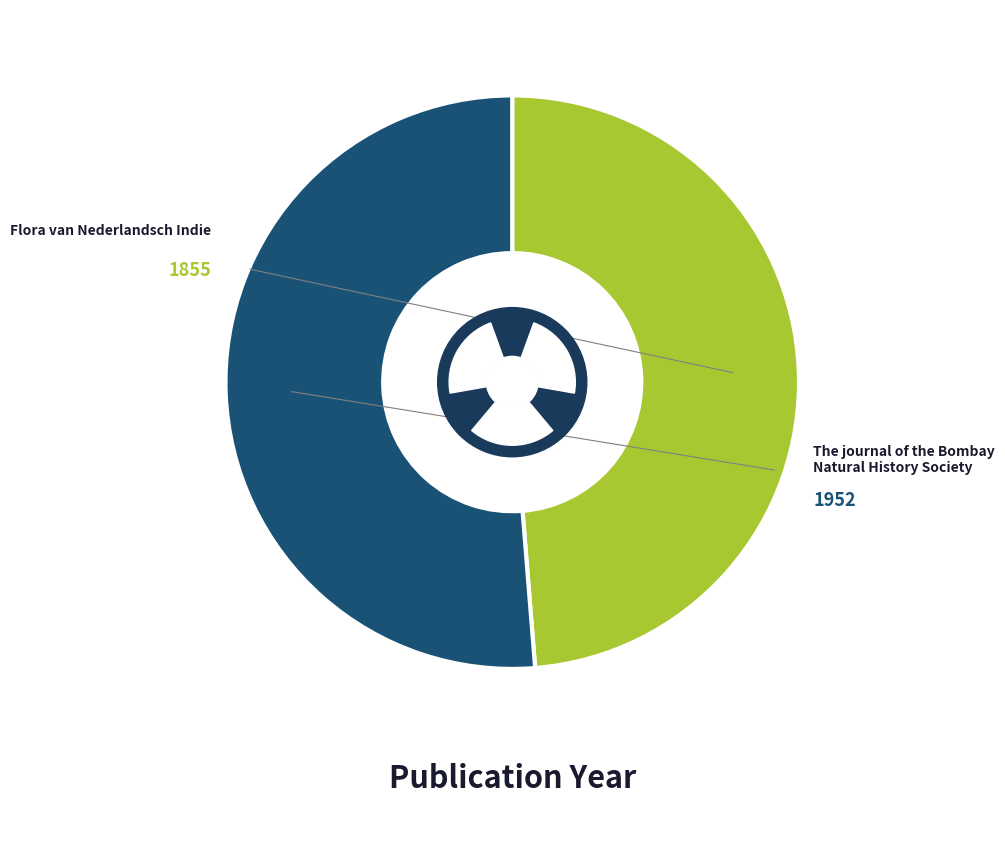

Is it true that The journal of the Bombay Natural History Society (Journal, 1952) is 65% of the pie?

False